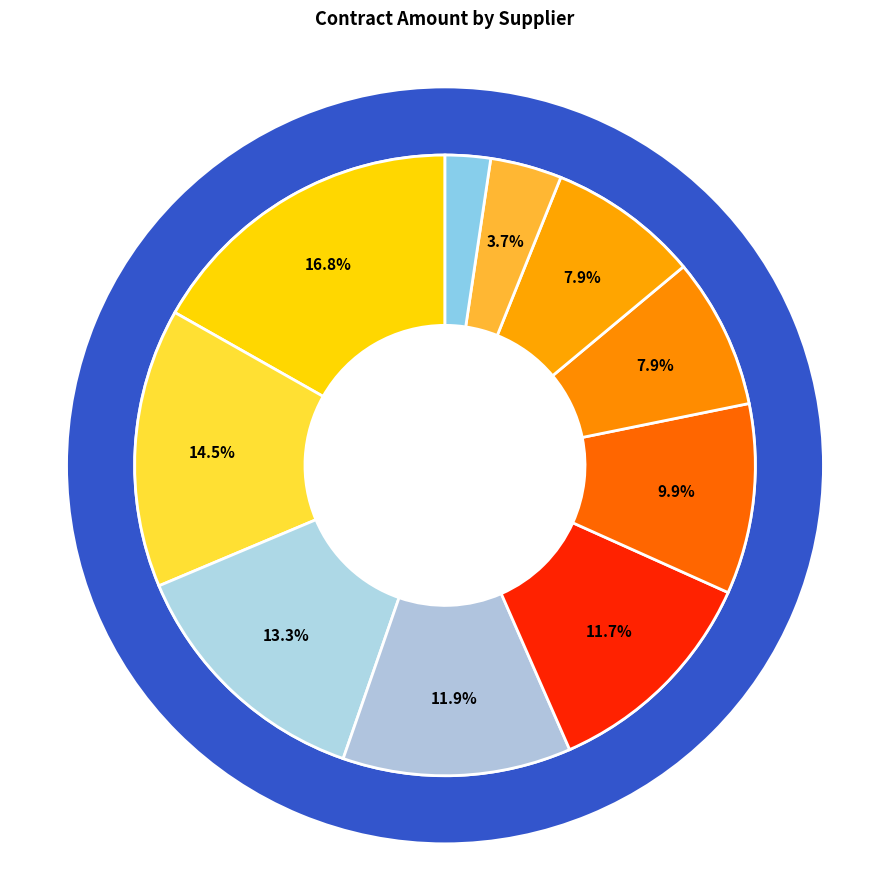

What is the change in value from MISCO to GEOWISE LIMITED?

-4163.0